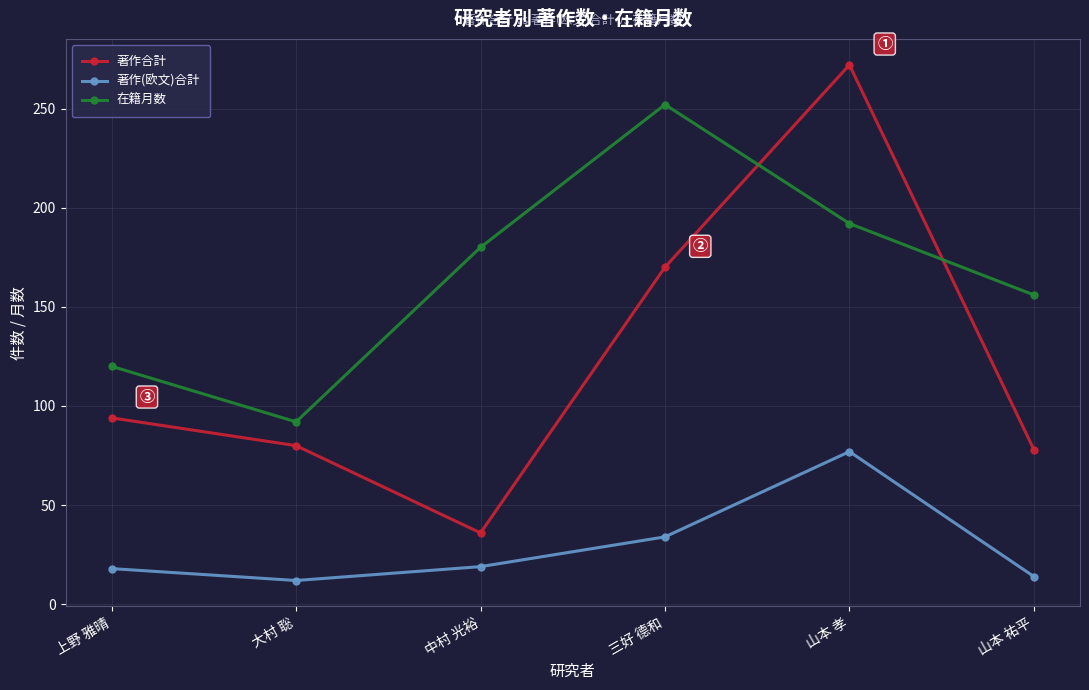

What is the lowest value of the 著作合計 series?

36